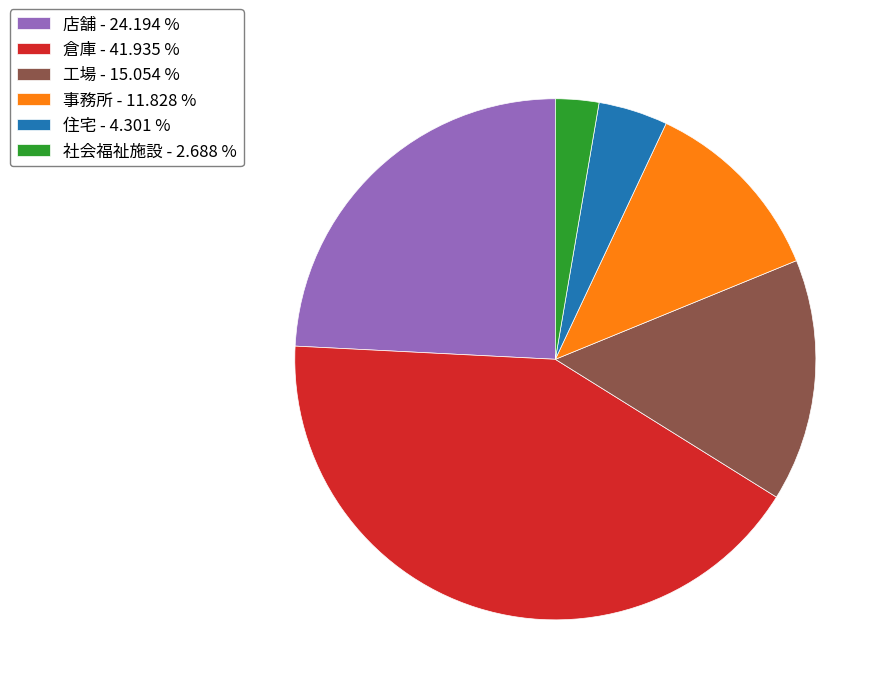

Is the sum of 倉庫 - 41.935 % and 住宅 - 4.301 % greater than half?

No